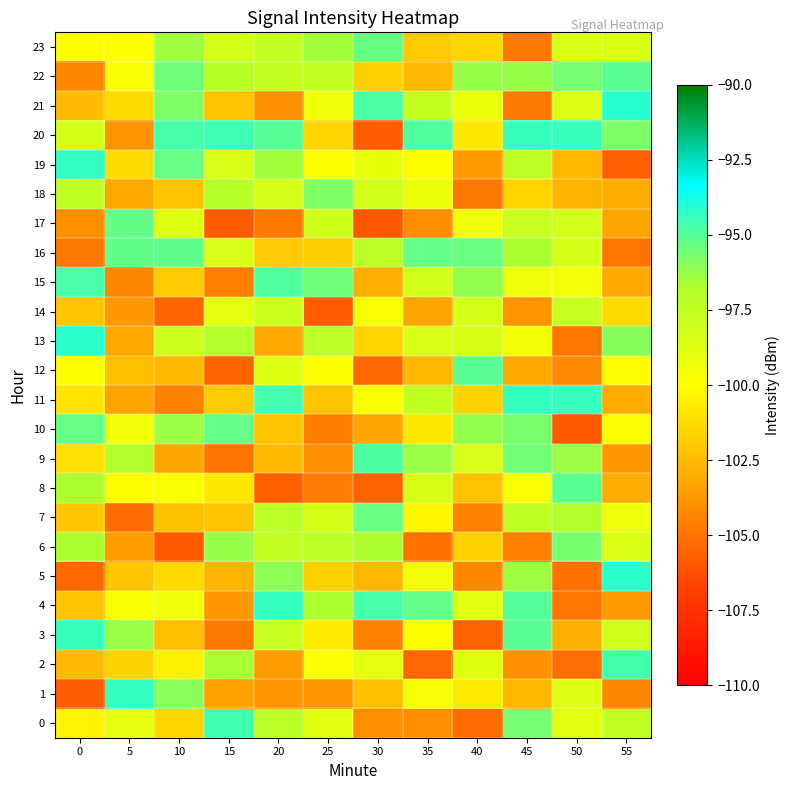

Rank the series by their maximum value, from lowest to highest.

14, 18, 6, 7, 23, 10, 17, 16, 8, 12, 22, 9, 15, 2, 0, 3, 20, 4, 1, 11, 19, 13, 5, 21